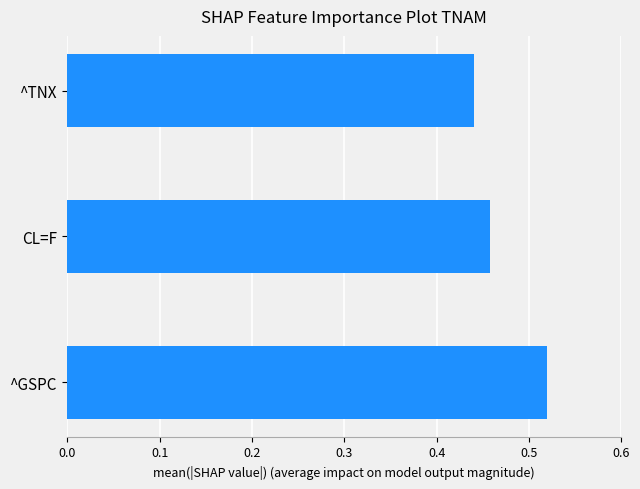

At which label is the value closest to 0?

^TNX